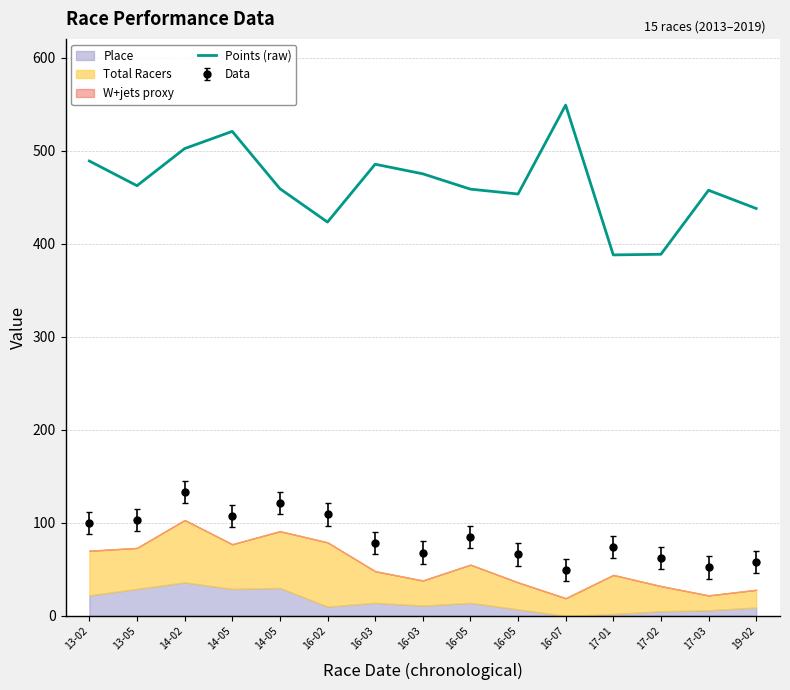

Rank the categories by value from lowest to highest.

17-01, 17-02, 16-02, 19-02, 16-05, 17-03, 16-05, 14-05, 13-05, 16-03, 16-03, 13-02, 14-02, 14-05, 16-07